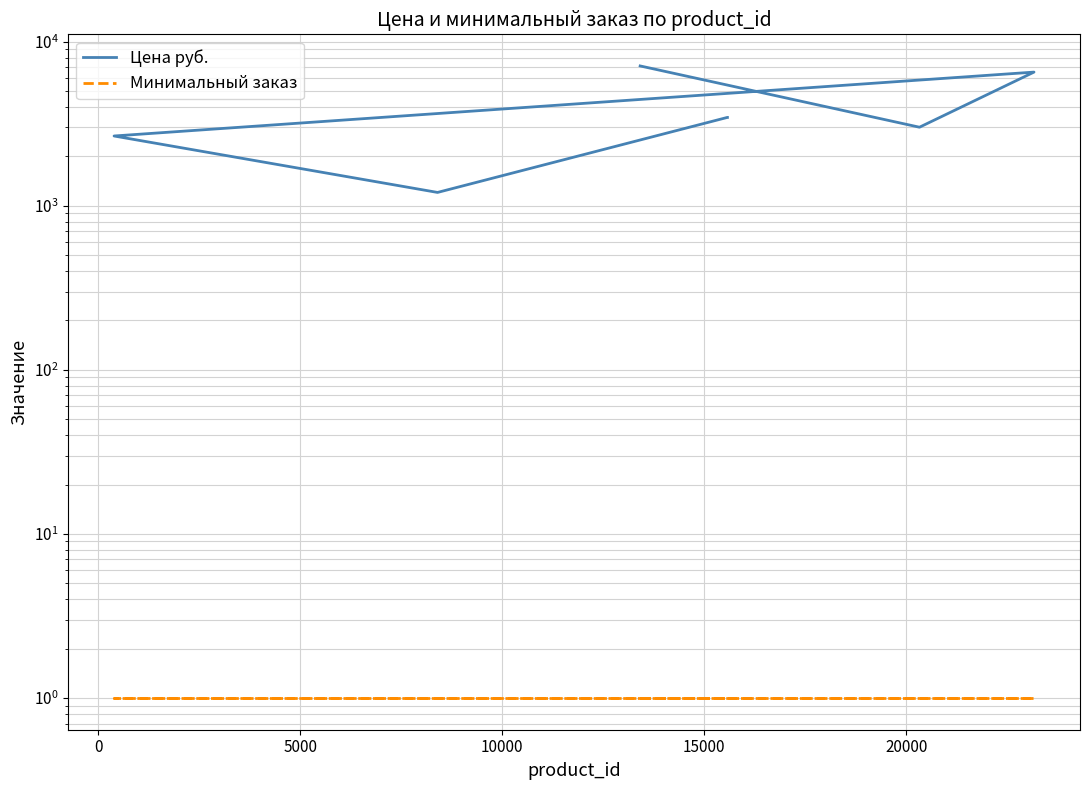

True or false: Цена руб. and Минимальный заказ cross at least once.

False